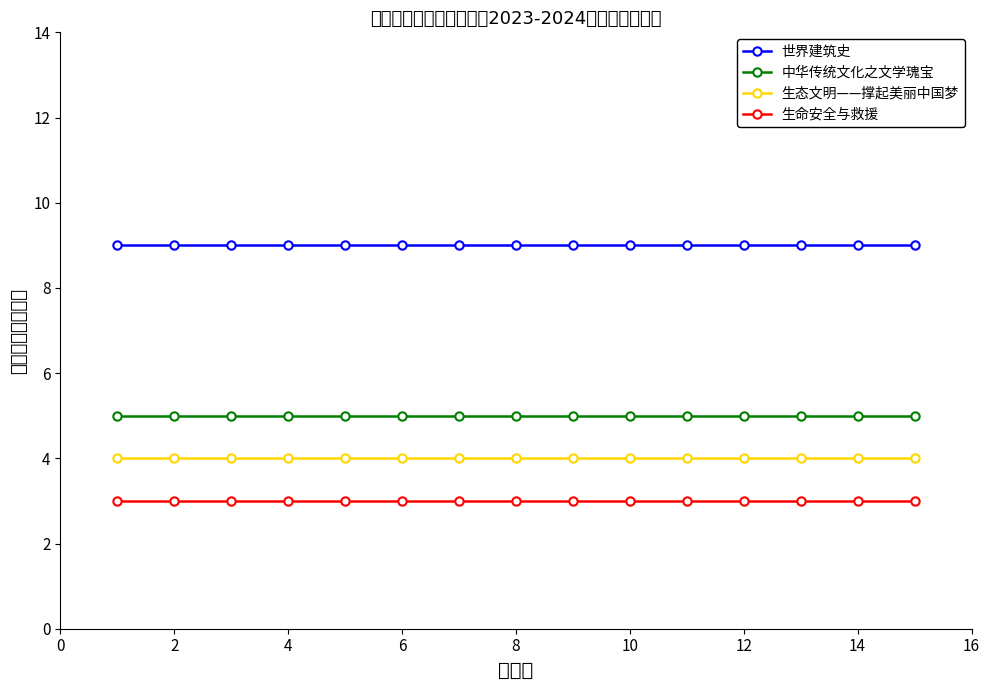

Reading right to left, what are all the values shown in this chart?

世界建筑史: 9	9	9	9	9	9	9	9	9	9	9	9	9	9	9
中华传统文化之文学瑰宝: 5	5	5	5	5	5	5	5	5	5	5	5	5	5	5
生态文明——撑起美丽中国梦: 4	4	4	4	4	4	4	4	4	4	4	4	4	4	4
生命安全与救援: 3	3	3	3	3	3	3	3	3	3	3	3	3	3	3